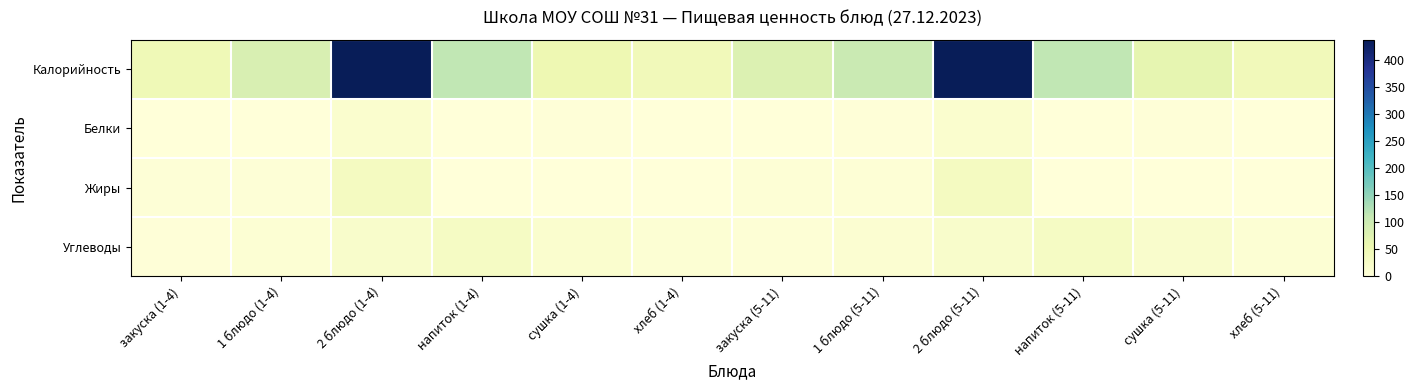

What is the difference between the highest and lowest values at закуска (1-4)?

47.1